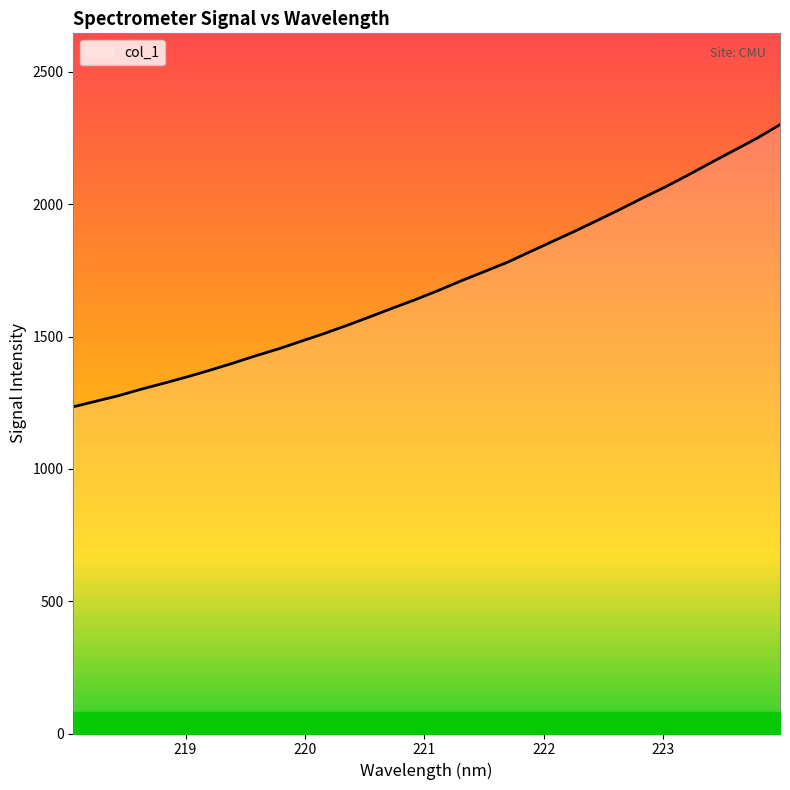

What is the difference between the maximum and minimum values?

1066.2